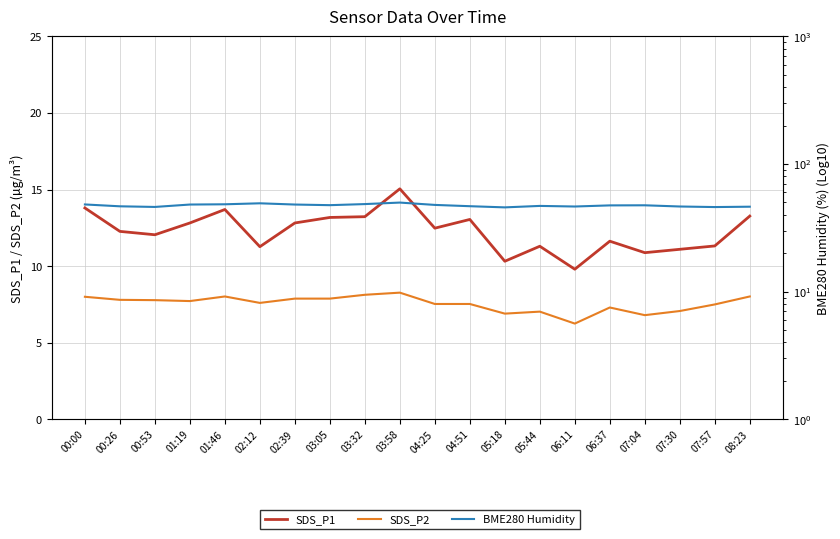

Is it true that BME280 Humidity equals 47.4 at 06:37?

True